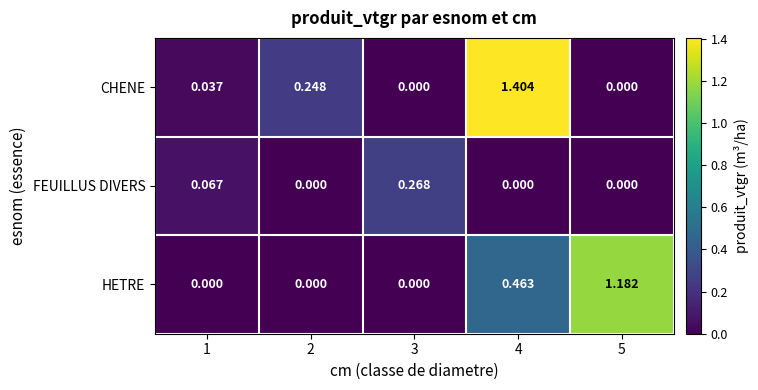

Is the value of FEUILLUS DIVERS at 5 greater than the value of HETRE at 5?

No